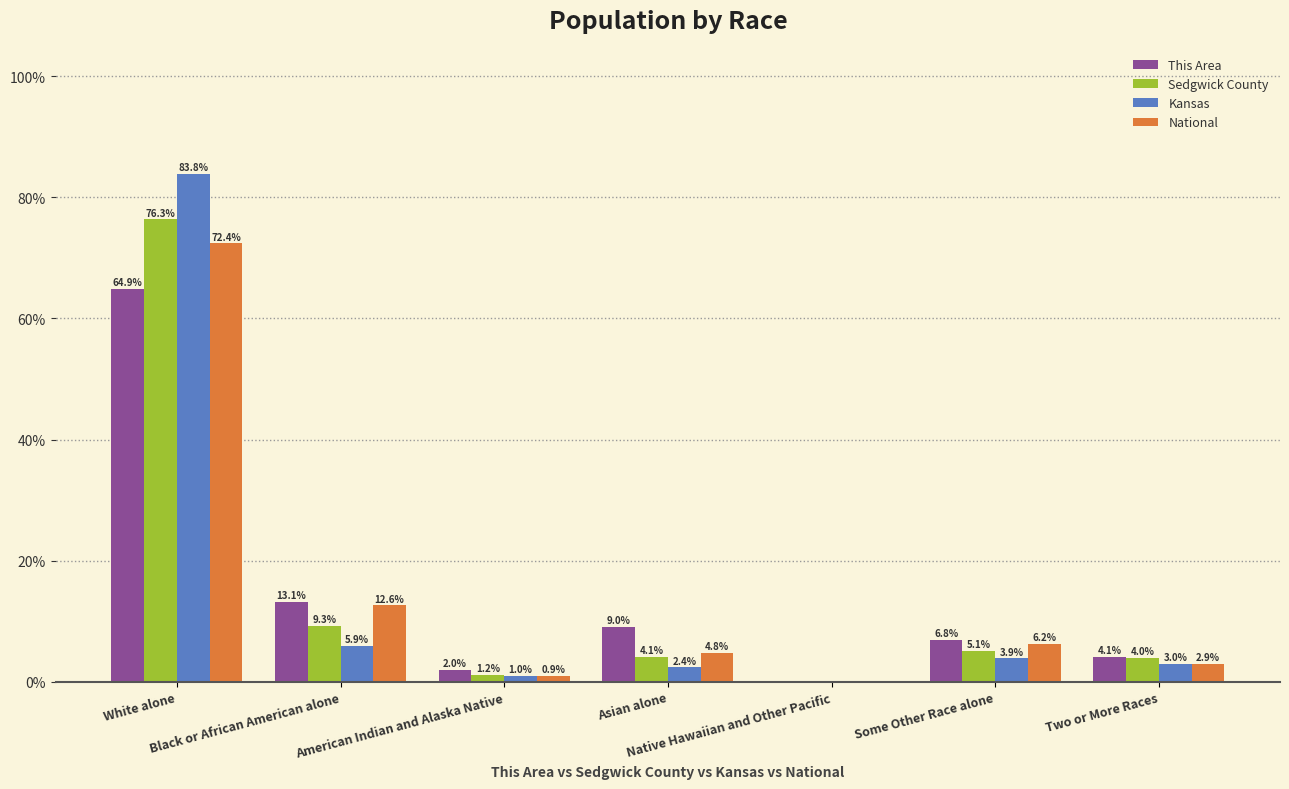

What is the total value across all series at White alone?

297.5